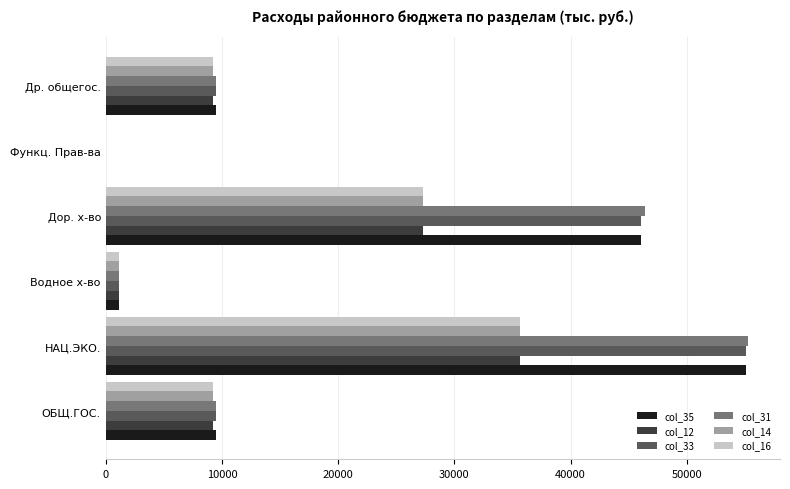

What is the average value of the col_33 series?

20204.7